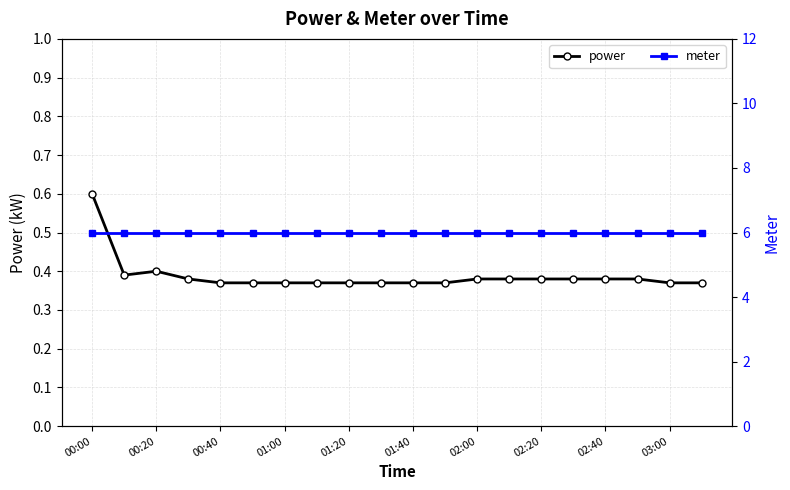

The power series shows 0.6 at 02:00. True or false?

False